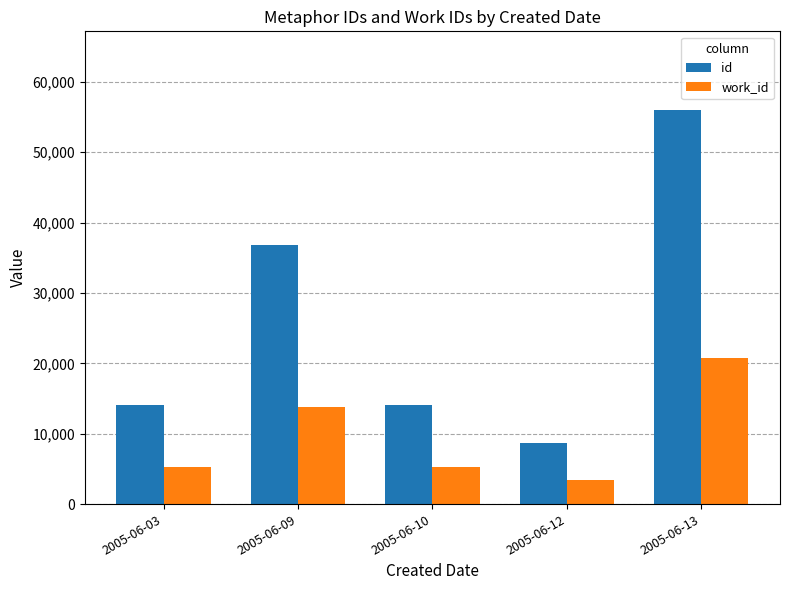

True or false: work_id has a value of 6545 at 2005-06-13.

False